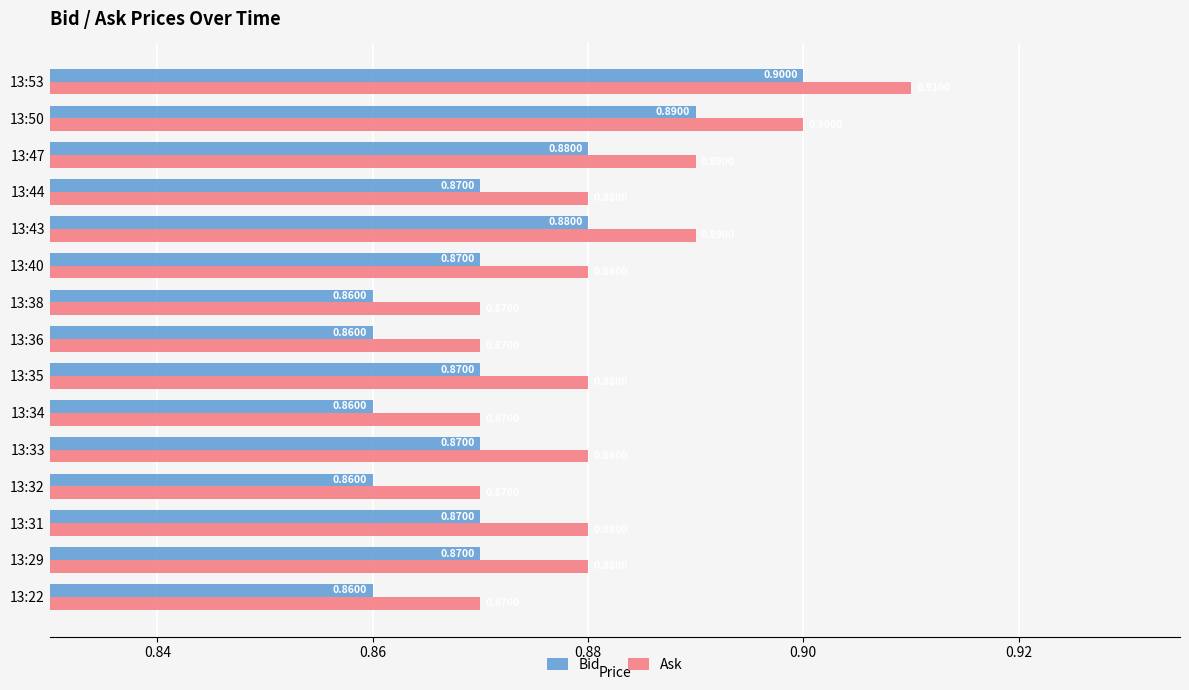

What is the sum of all Ask values?

13.2